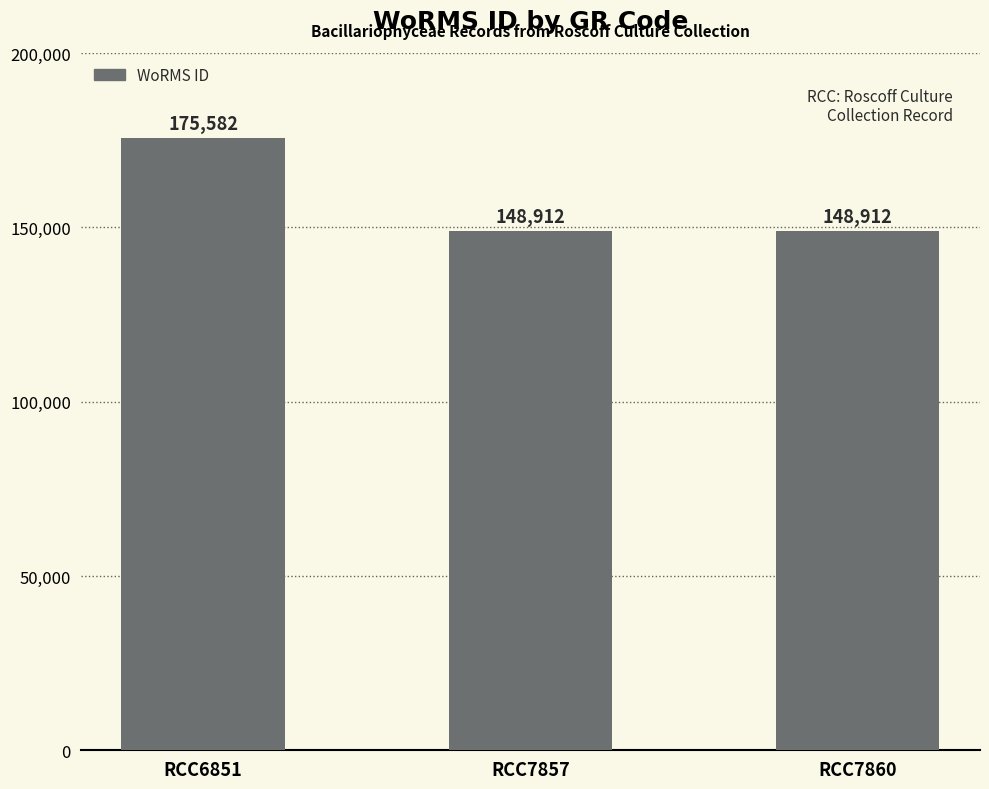

What is the smallest value displayed?

148912